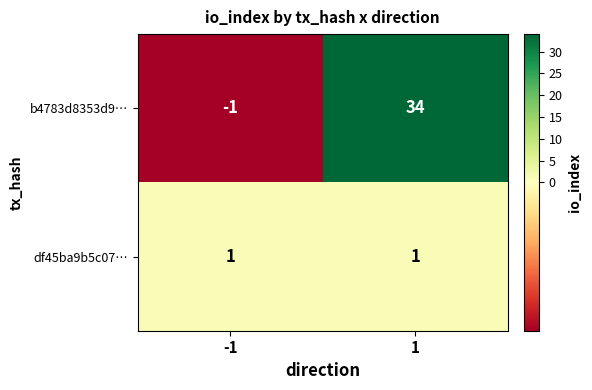

What is the difference between the highest and lowest values at 1?

33